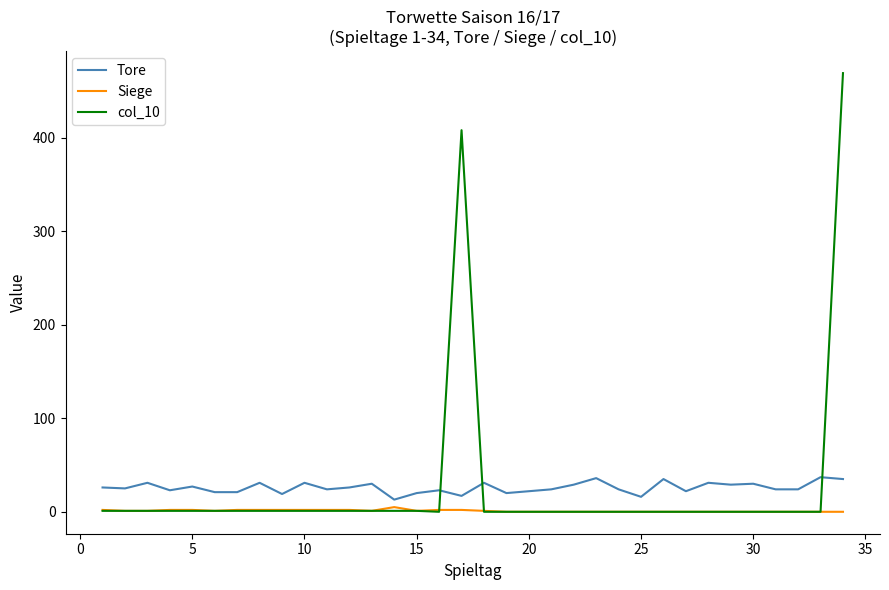

What is the sum of all Tore values?

877